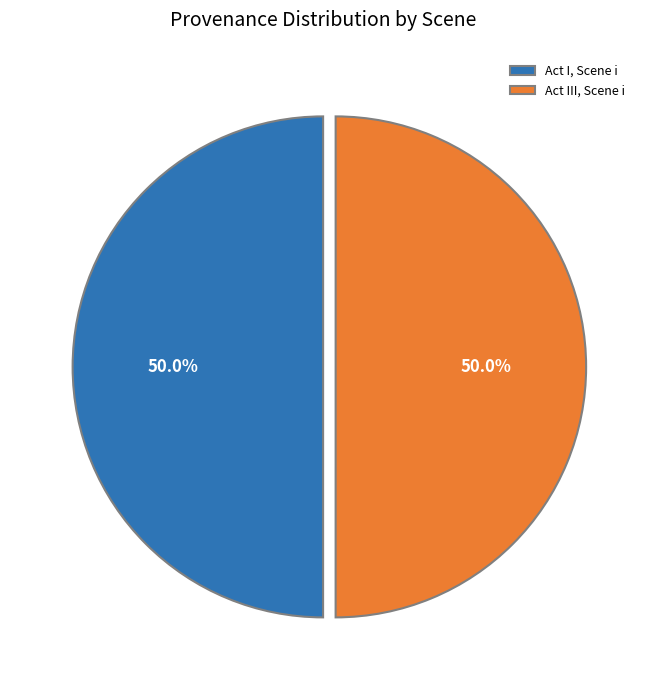

How many segments does this pie chart have?

2